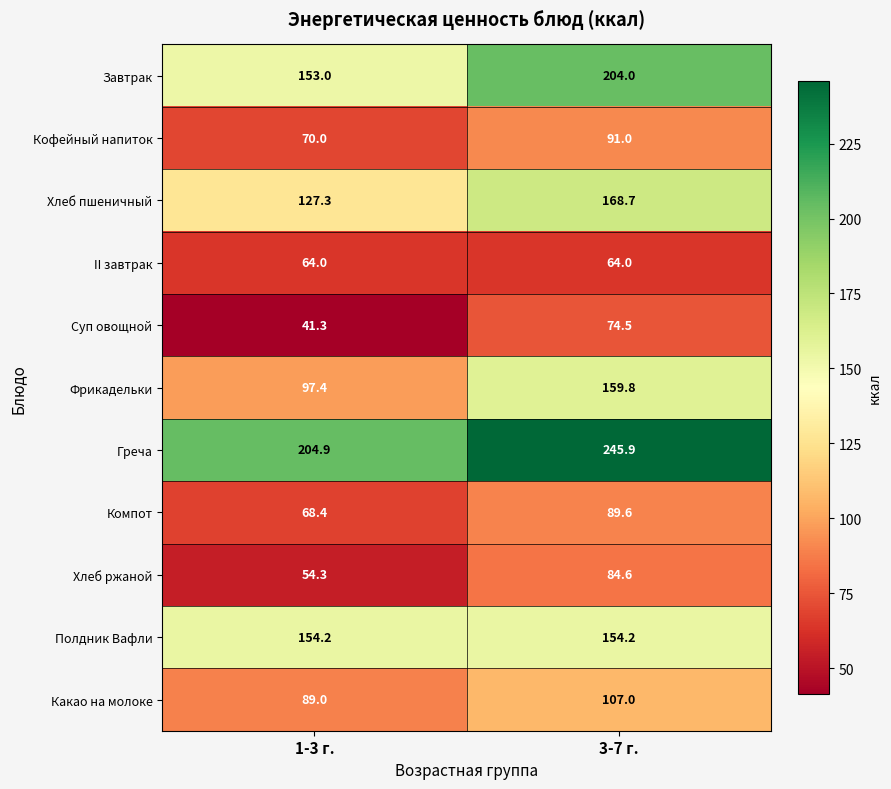

What is the total value across all series at 3-7 г.?

1443.3